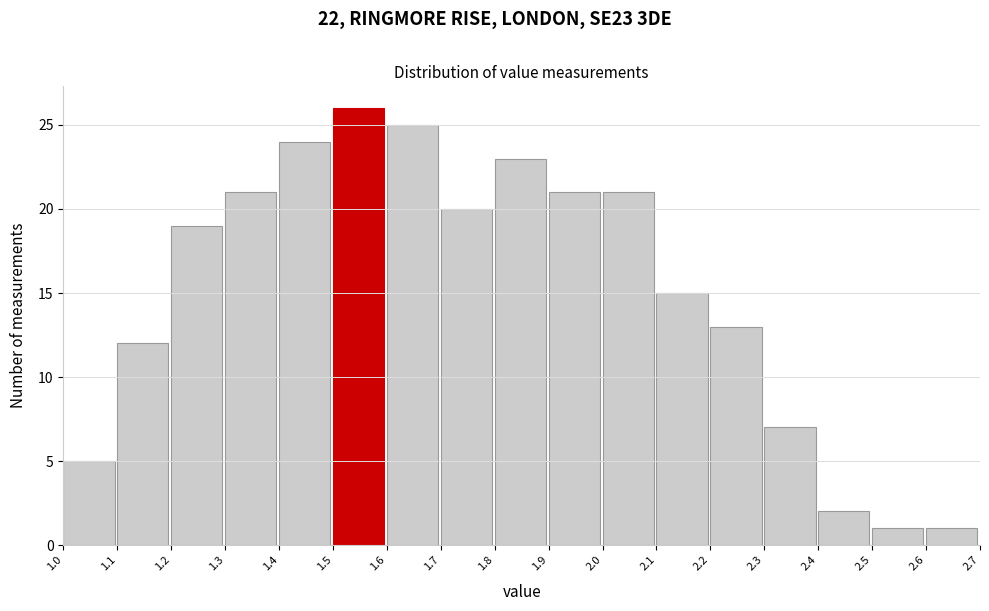

How tall is the bar that spans 1.9 to 2.0 on the x-axis? The values are not printed on the chart, so give them approximately, as read against the axis.

21